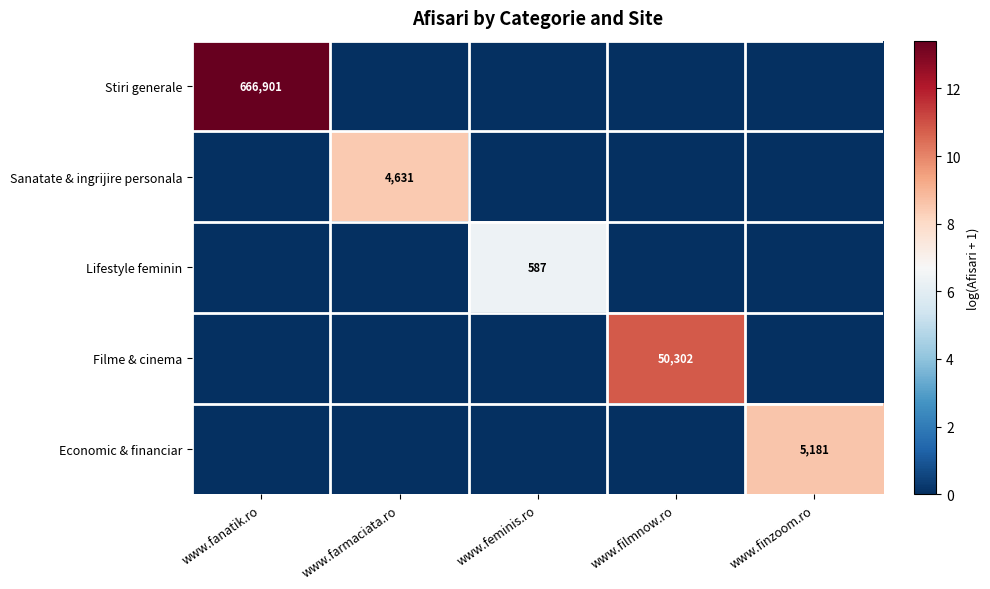

The Lifestyle feminin series shows 587 at www.feminis.ro. True or false?

True